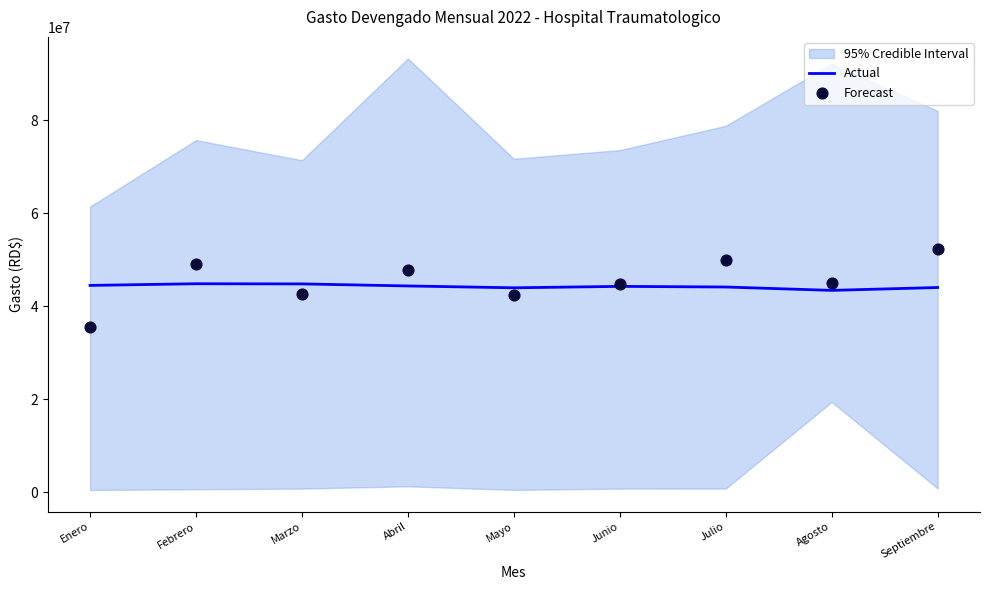

What is the approximate value of Actual at Abril?

44327136.1